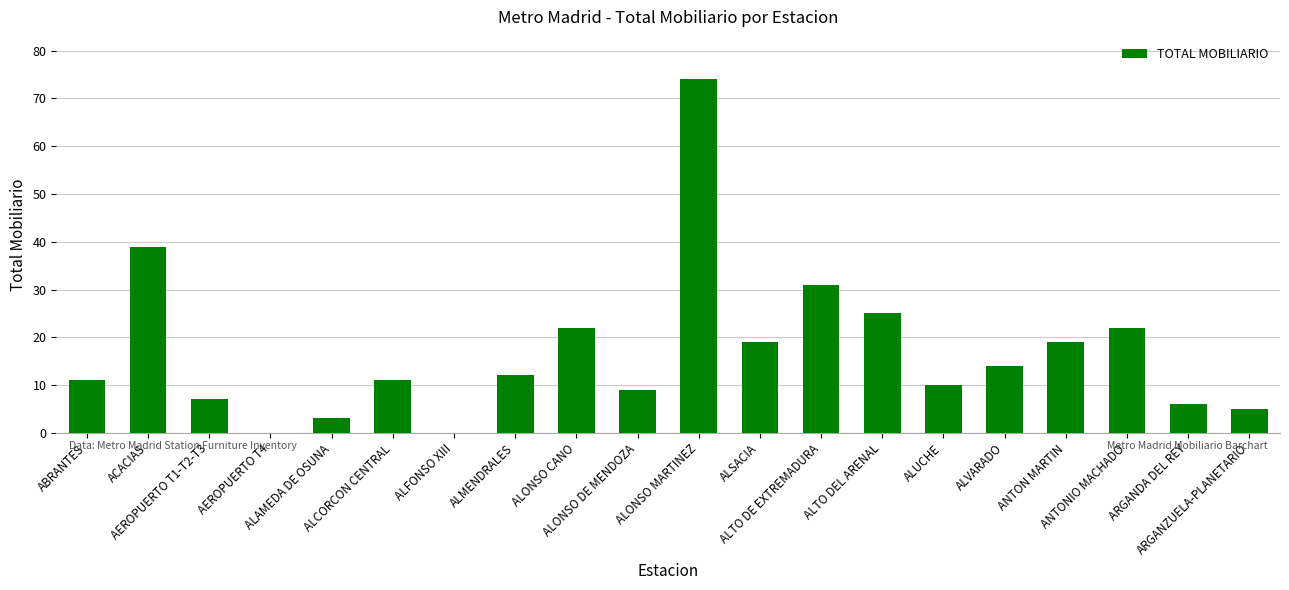

Reading left to right, what are all the values shown in this chart?

ABRANTES=11	ACACIAS=39	AEROPUERTO T1-T2-T3=7	AEROPUERTO T4=0	ALAMEDA DE OSUNA=3	ALCORCON CENTRAL=11	ALFONSO XIII=0	ALMENDRALES=12	ALONSO CANO=22	ALONSO DE MENDOZA=9	ALONSO MARTINEZ=74	ALSACIA=19	ALTO DE EXTREMADURA=31	ALTO DEL ARENAL=25	ALUCHE=10	ALVARADO=14	ANTON MARTIN=19	ANTONIO MACHADO=22	ARGANDA DEL REY=6	ARGANZUELA-PLANETARIO=5